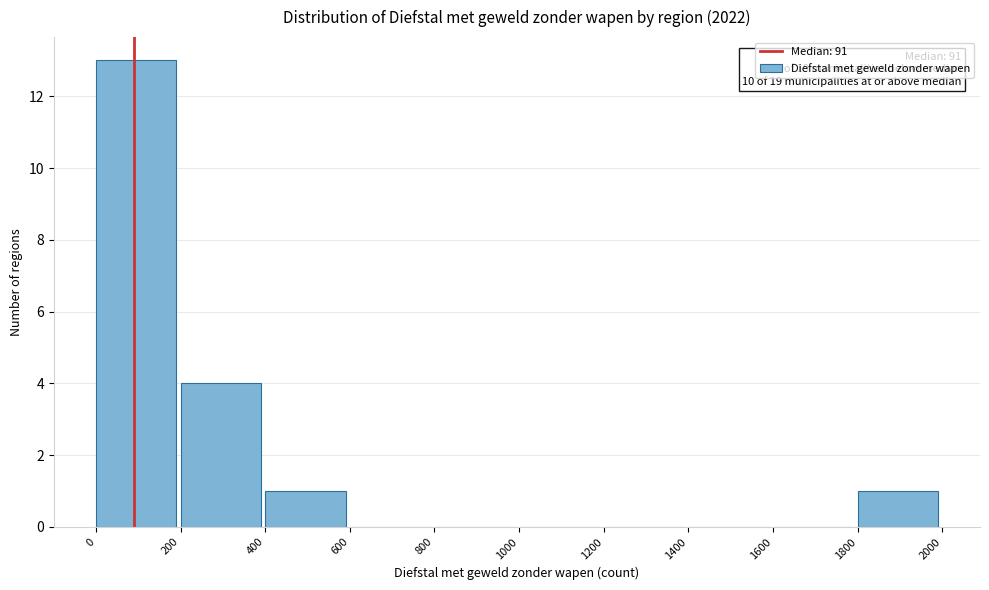

Which range on the x-axis has the tallest bar?

0 to 200